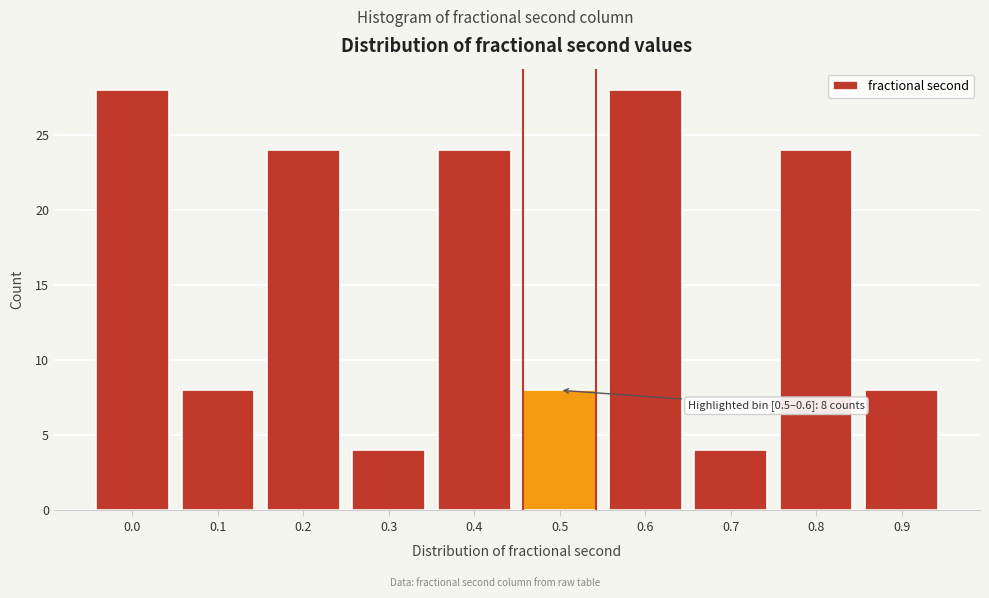

Reading left to right, list all the values displayed in this chart.

0.0=28	0.1=8	0.2=24	0.3=4	0.4=24	0.5=8	0.6=28	0.7=4	0.8=24	0.9=8